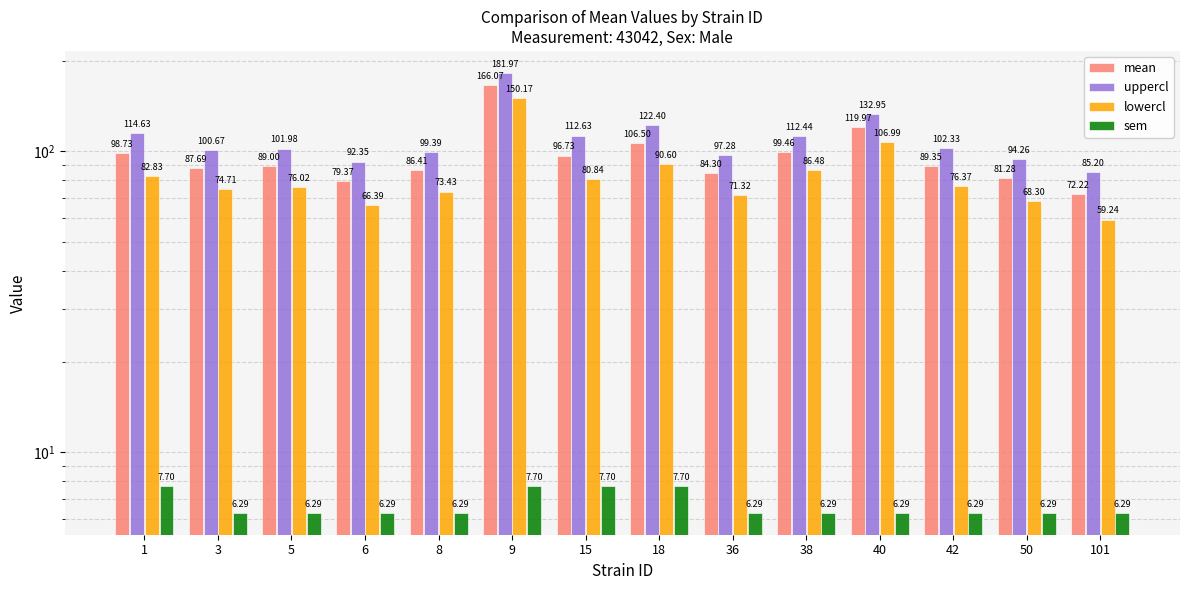

What is the sum of all uppercl values?

1550.5